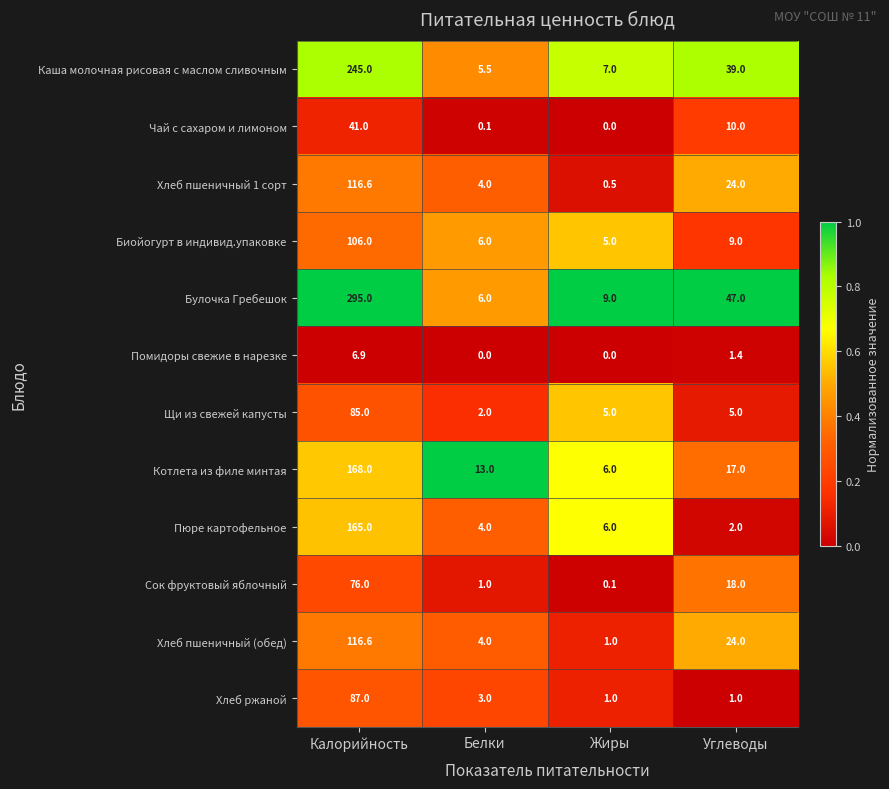

What is the sum of all Хлеб пшеничный 1 сорт values?

145.1